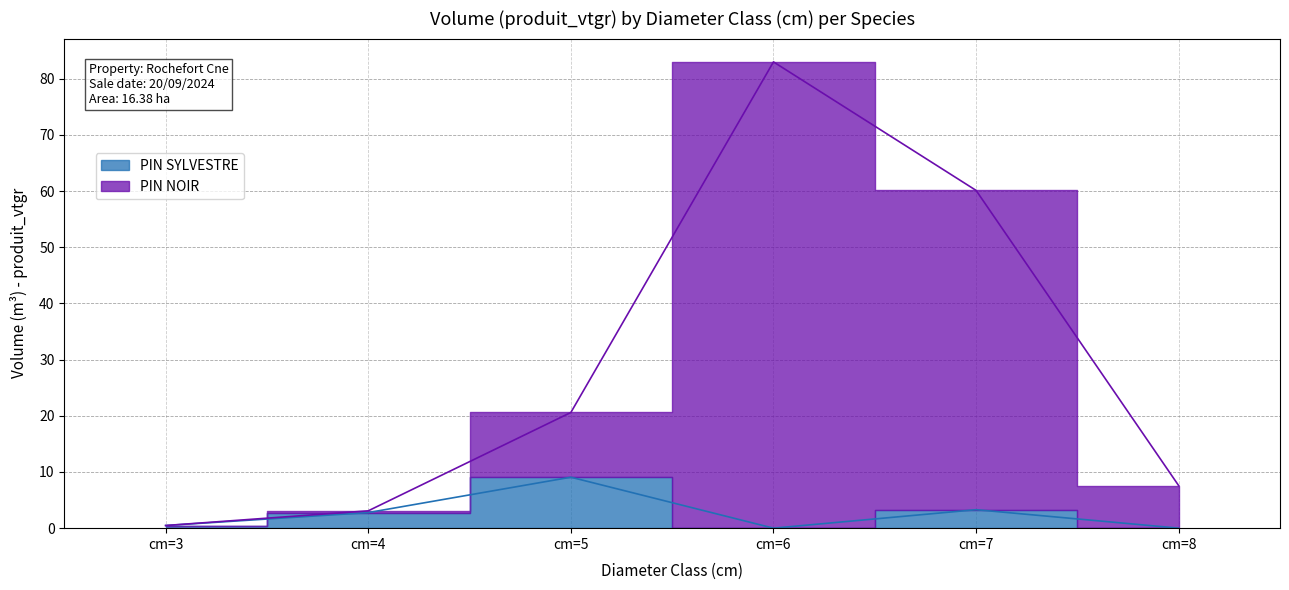

At which label does PIN NOIR first exceed 20?

cm=5